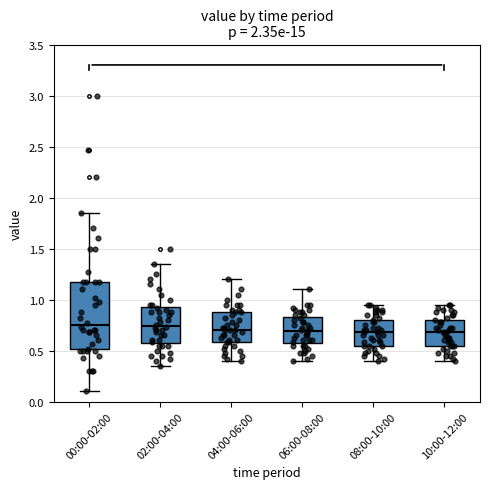

Reading left to right, transcribe this box plot: for each box, give where its median line is, the range the box spans, and where its two whiskers end, as read against the y-axis. The values are not printed on the chart, so give them approximately, as read against the axis.

00:00-02:00: median 0.75, box 0.50 to 1.15, whiskers 0.10 to 1.85
02:00-04:00: median 0.75, box 0.55 to 0.95, whiskers 0.35 to 1.35
04:00-06:00: median 0.70, box 0.60 to 0.90, whiskers 0.40 to 1.20
06:00-08:00: median 0.70, box 0.55 to 0.85, whiskers 0.40 to 1.10
08:00-10:00: median 0.70, box 0.55 to 0.80, whiskers 0.40 to 0.95
10:00-12:00: median 0.70, box 0.55 to 0.80, whiskers 0.40 to 0.95